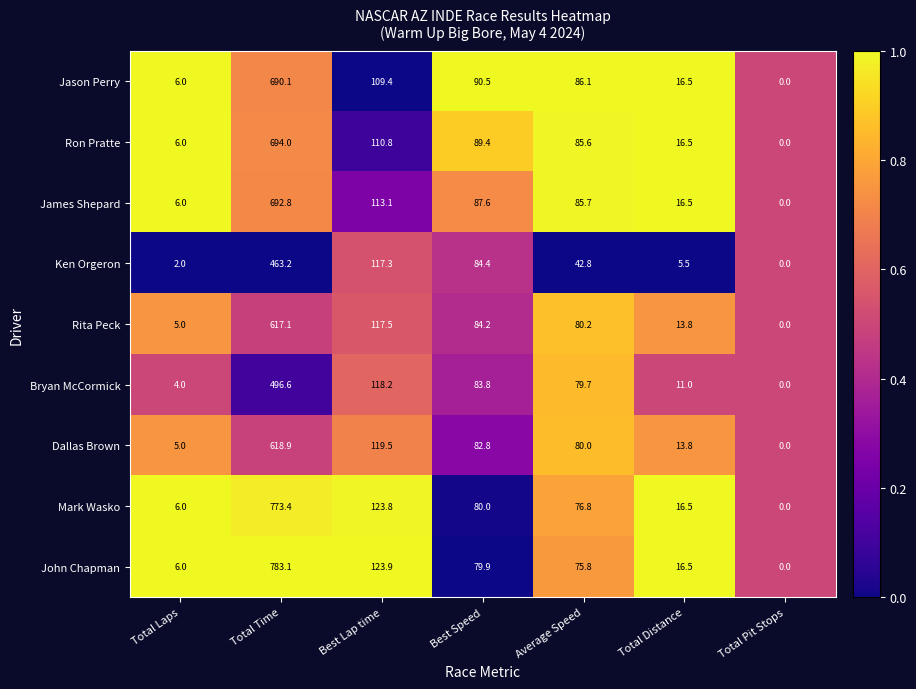

What is the difference between the highest and lowest values at Total Distance?

11.0